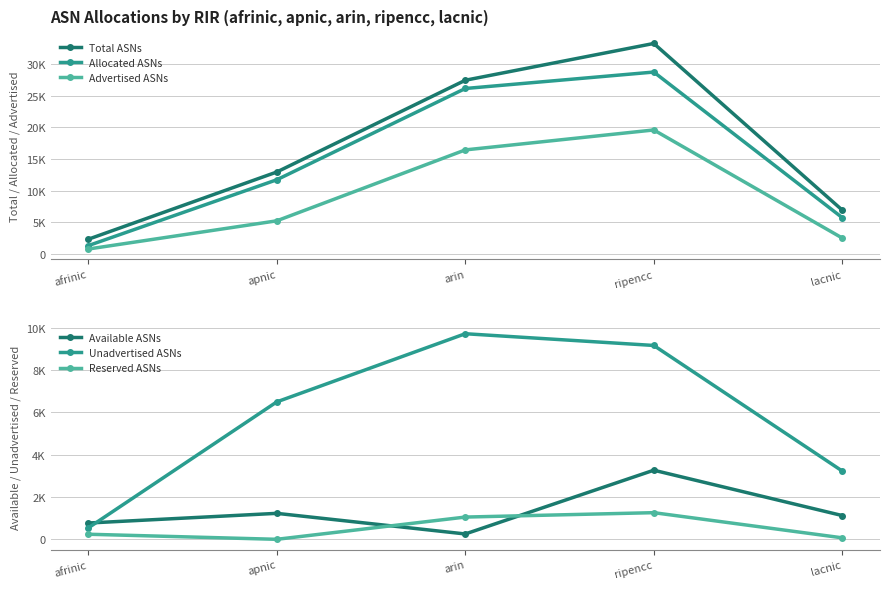

The value of Available ASNs at afrinic is 770. True or false?

True